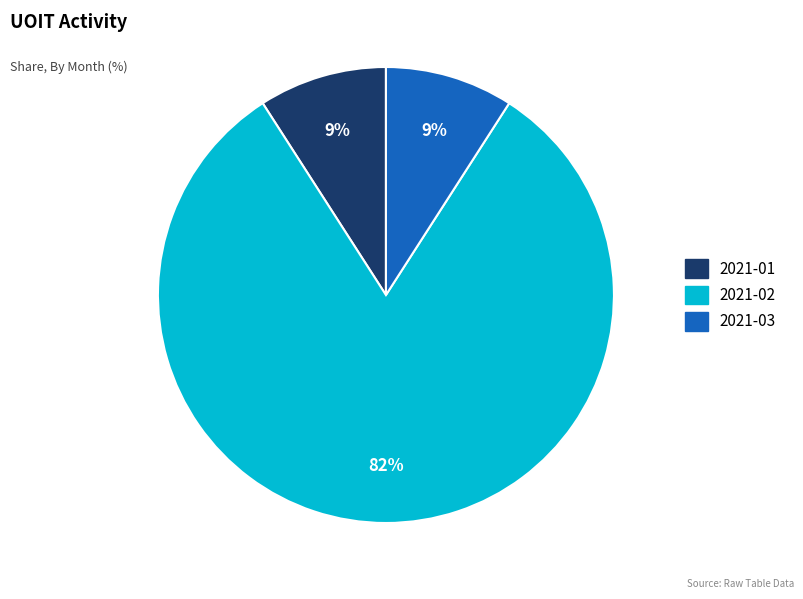

To the nearest percent, what is the difference between the largest and smallest slice percentages?

73%